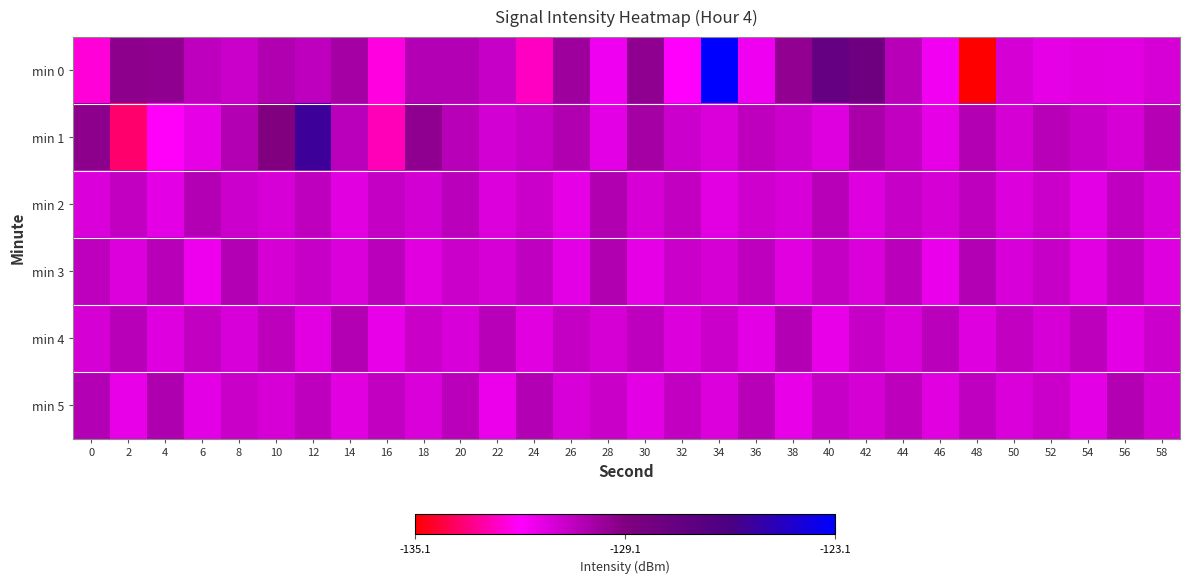

Reading left to right, transcribe all the data shown in this chart.

min 0: 0=-132.5	2=-129.4	4=-129.5	6=-130.6	8=-130.8	10=-130.2	12=-130.6	14=-130.0	16=-132.4	18=-130.3	20=-130.3	22=-130.8	24=-132.8	26=-129.8	28=-131.7	30=-129.5	32=-132.1	34=-123.1	36=-131.8	38=-129.5	40=-127.6	42=-128.1	44=-130.4	46=-131.8	48=-135.1	50=-131.1	52=-131.5	54=-131.4	56=-131.4	58=-131.1
min 1: 0=-129.4	2=-133.8	4=-132.2	6=-131.5	8=-130.3	10=-129.1	12=-125.6	14=-130.5	16=-132.9	18=-129.5	20=-130.4	22=-131.1	24=-130.8	26=-130.2	28=-131.4	30=-129.9	32=-130.9	34=-131.2	36=-130.6	38=-130.9	40=-131.3	42=-130.1	44=-130.7	46=-131.5	48=-130.3	50=-131.1	52=-130.4	54=-130.8	56=-131.2	58=-130.4
min 2: 0=-131.2	2=-130.7	4=-131.4	6=-130.3	8=-130.9	10=-131.1	12=-130.6	14=-131.4	16=-130.7	18=-131.1	20=-130.5	22=-131.3	24=-130.8	26=-131.5	28=-130.3	30=-131.1	32=-130.7	34=-131.4	36=-130.9	38=-131.2	40=-130.4	42=-131.3	44=-130.8	46=-131.1	48=-130.6	50=-131.3	52=-130.8	54=-131.4	56=-130.6	58=-131.2
min 3: 0=-130.6	2=-131.3	4=-130.4	6=-131.7	8=-130.3	10=-131.1	12=-130.8	14=-131.2	16=-130.5	18=-131.3	20=-130.9	22=-131.1	24=-130.6	26=-131.4	28=-130.3	30=-131.5	32=-130.8	34=-131.1	36=-130.6	38=-131.4	40=-130.7	42=-131.2	44=-130.5	46=-131.6	48=-130.3	50=-131.2	52=-130.7	54=-131.4	56=-130.6	58=-131.3
min 4: 0=-131.1	2=-130.4	4=-131.3	6=-130.7	8=-131.2	10=-130.5	12=-131.4	14=-130.3	16=-131.5	18=-130.8	20=-131.2	22=-130.4	24=-131.4	26=-130.7	28=-131.1	30=-130.6	32=-131.2	34=-130.9	36=-131.5	38=-130.3	40=-131.6	42=-130.8	44=-131.2	46=-130.5	48=-131.3	50=-130.7	52=-131.1	54=-130.5	56=-131.4	58=-130.9
min 5: 0=-130.3	2=-131.6	4=-130.2	6=-131.4	8=-130.8	10=-131.1	12=-130.6	14=-131.4	16=-130.7	18=-131.2	20=-130.5	22=-131.6	24=-130.3	26=-131.2	28=-130.8	30=-131.4	32=-130.7	34=-131.3	36=-130.4	38=-131.5	40=-130.8	42=-131.1	44=-130.5	46=-131.3	48=-130.6	50=-131.2	52=-130.8	54=-131.5	56=-130.3	58=-131.1